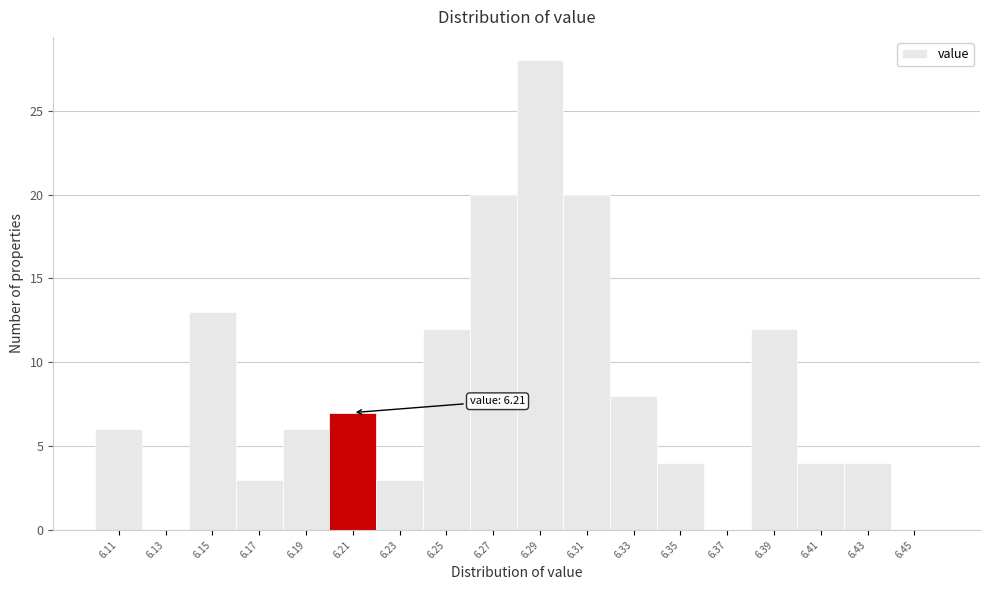

Reading left to right, what are all the values shown in this chart?

6.11=6	6.13=0	6.15=13	6.17=3	6.19=6	6.21=7	6.23=3	6.25=12	6.27=20	6.29=28	6.31=20	6.33=8	6.35=4	6.37=0	6.39=12	6.41=4	6.43=4	6.45=0